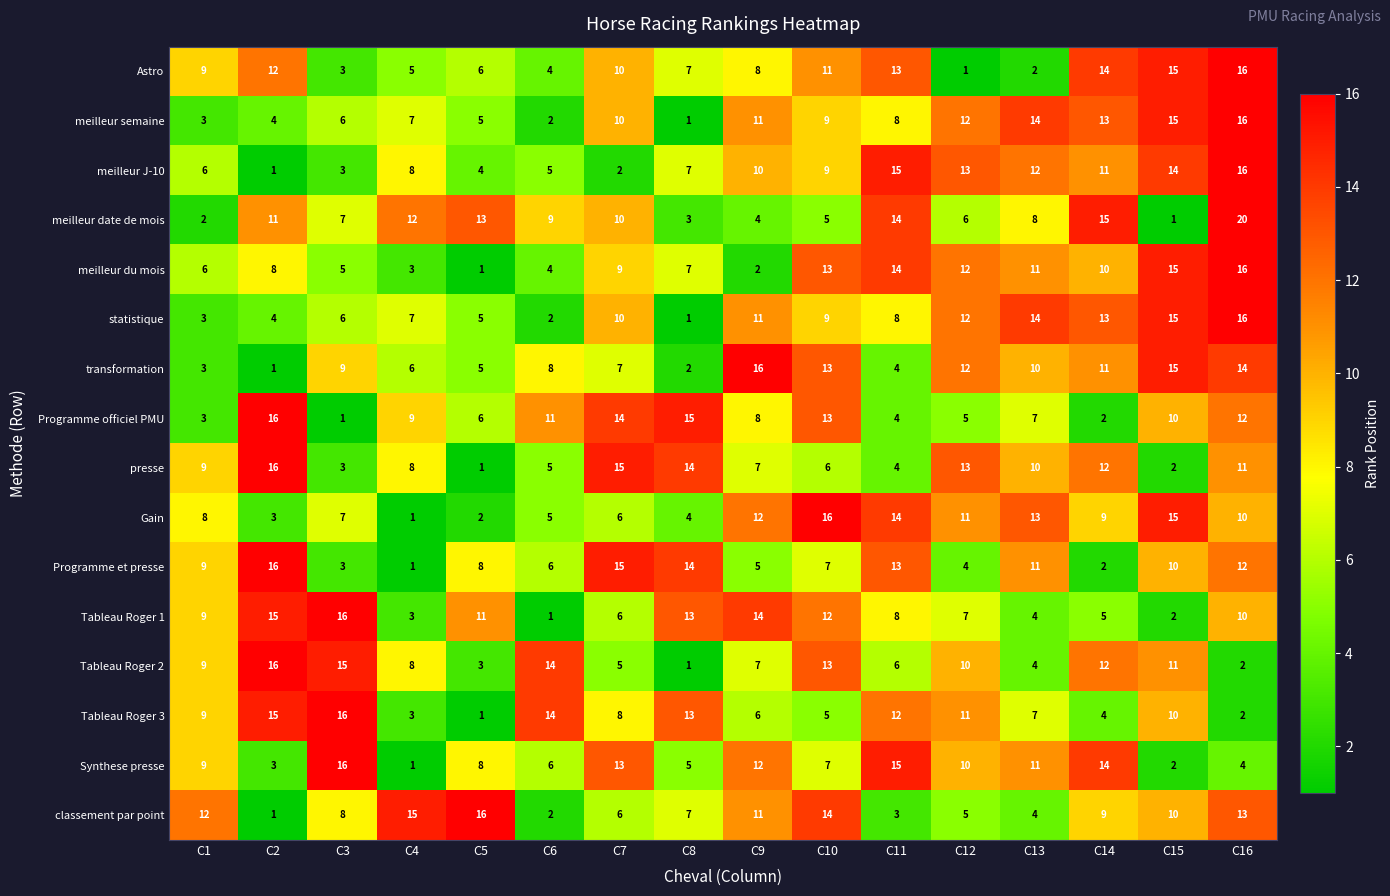

List the labels in order of Gain value, smallest first.

C4, C5, C2, C8, C6, C7, C3, C1, C14, C16, C12, C9, C13, C11, C15, C10